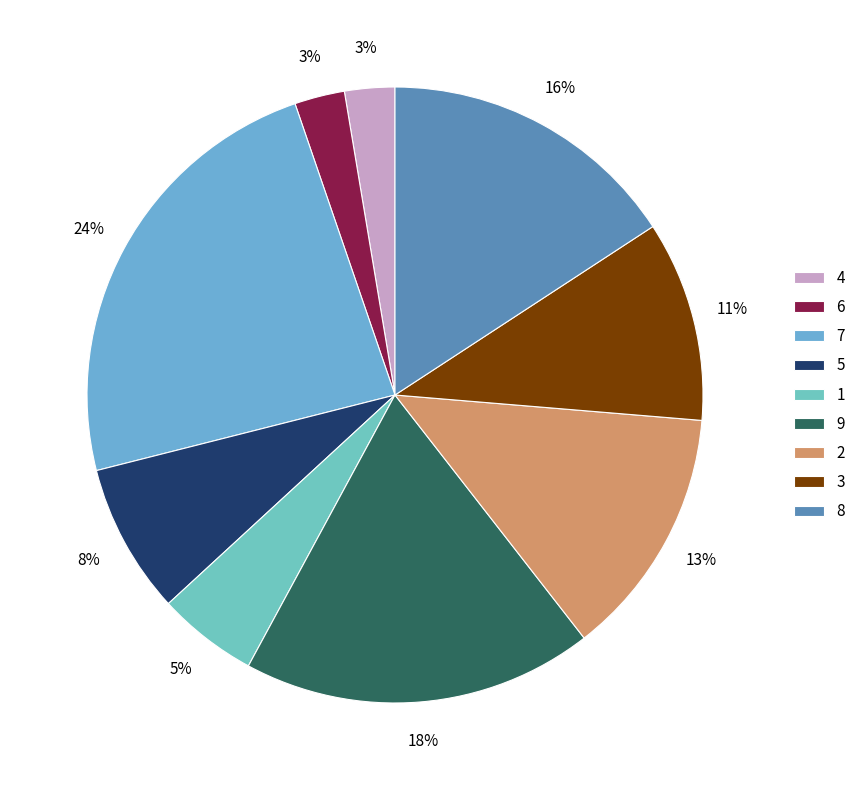

What is the smallest slice in the pie chart?

4